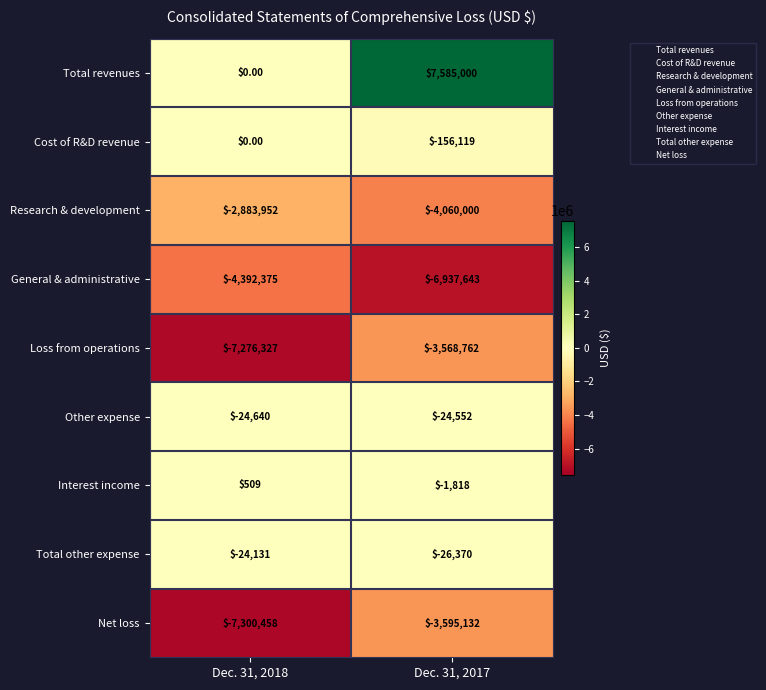

What is the difference between the highest and lowest values at Dec. 31, 2018?

7300967